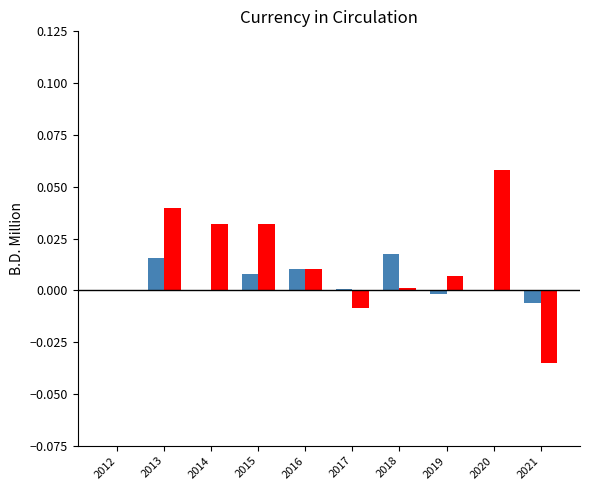

Count the number of data series in this chart.

2